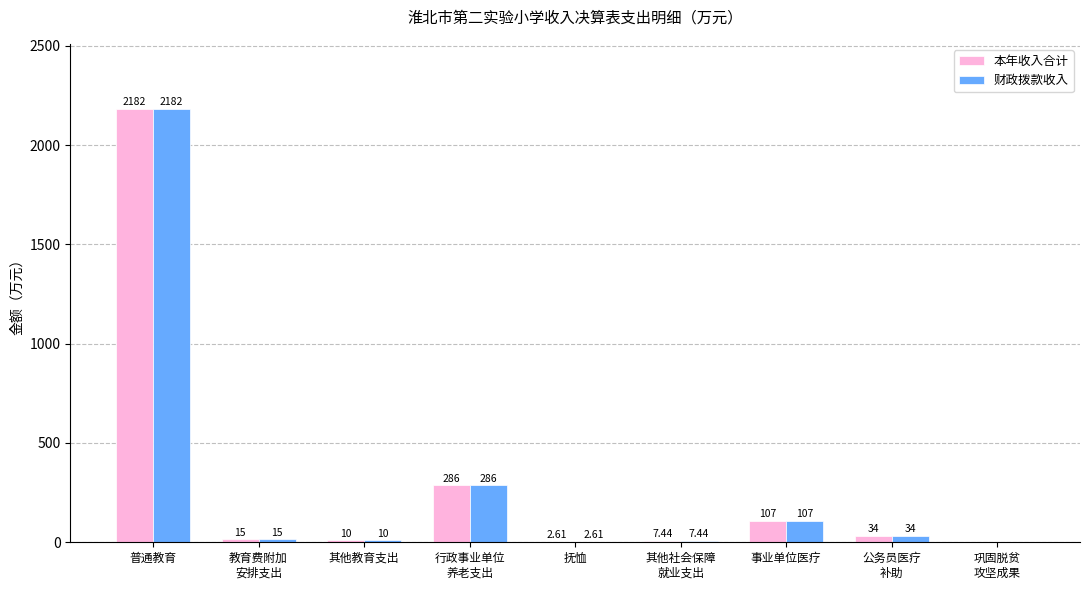

Is the value of 本年收入合计 at 事业单位医疗 greater than the value of 财政拨款收入 at 普通教育?

No